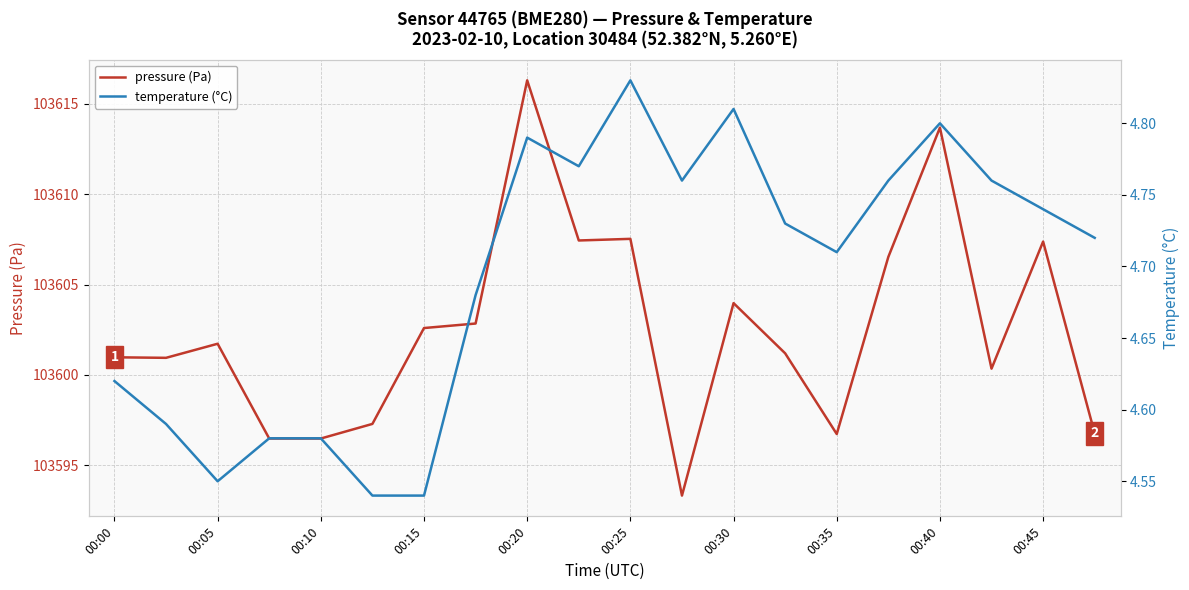

What is the value of the temperature (°C) point at the 16th from the left?

4.8